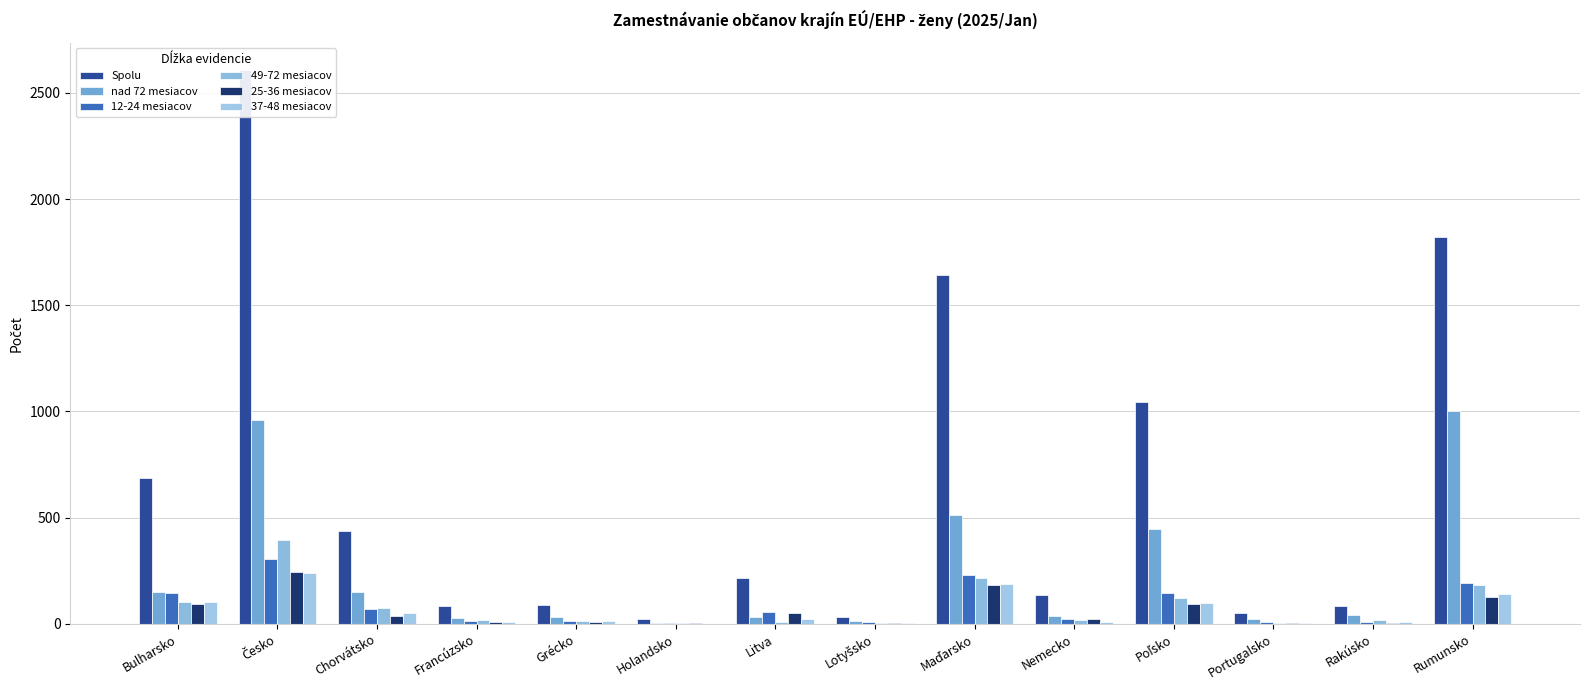

Which series has the widest spread of values?

Spolu